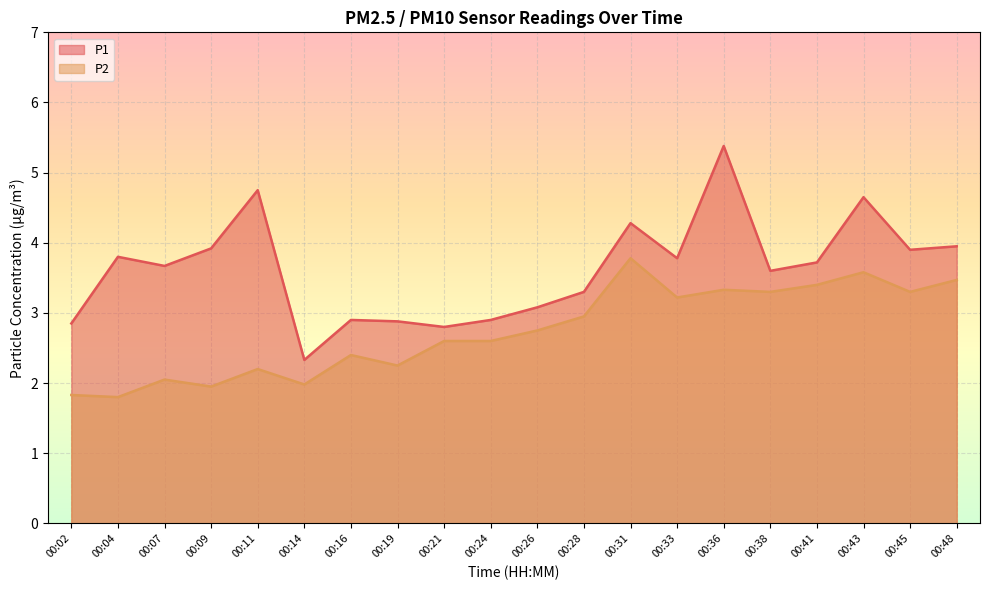

What is the sum of the P1 values at 00:11 and 00:36?

10.1